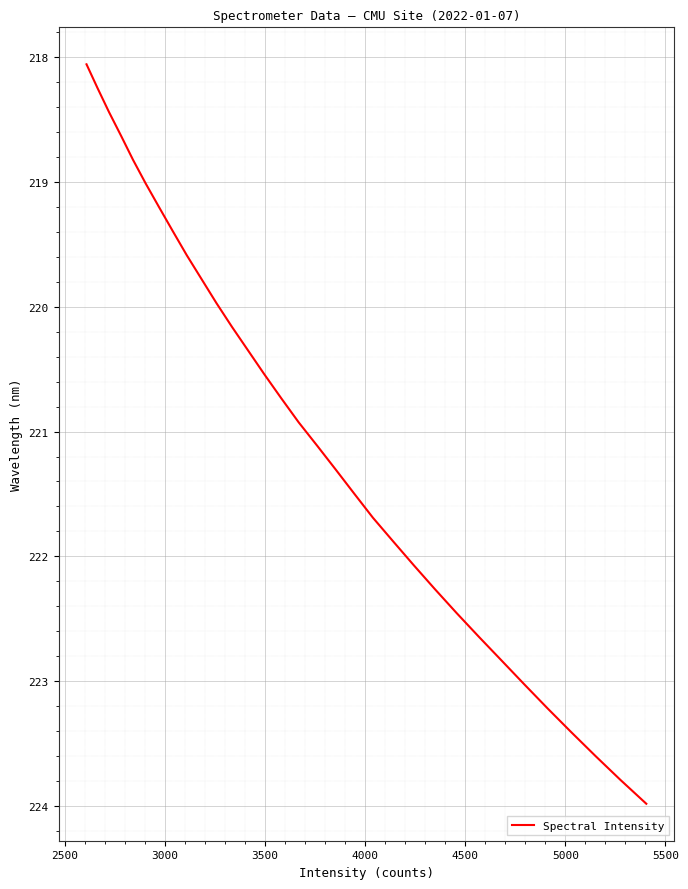

What is the smallest value displayed?

218.1